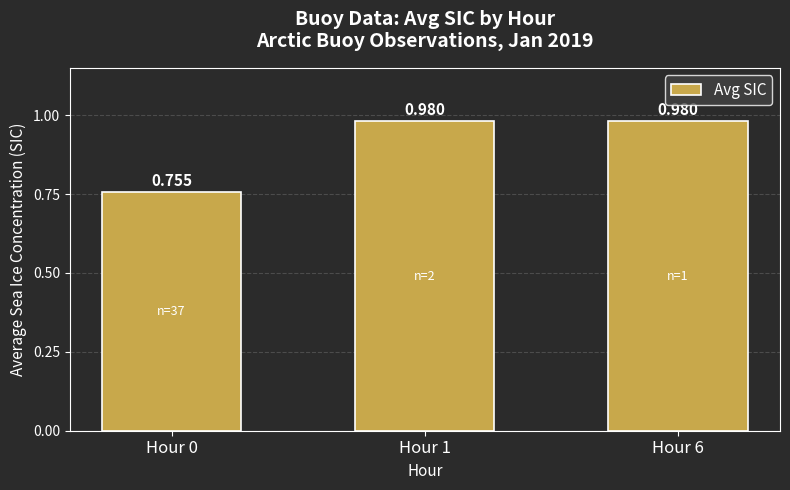

How many bars are there in total?

3